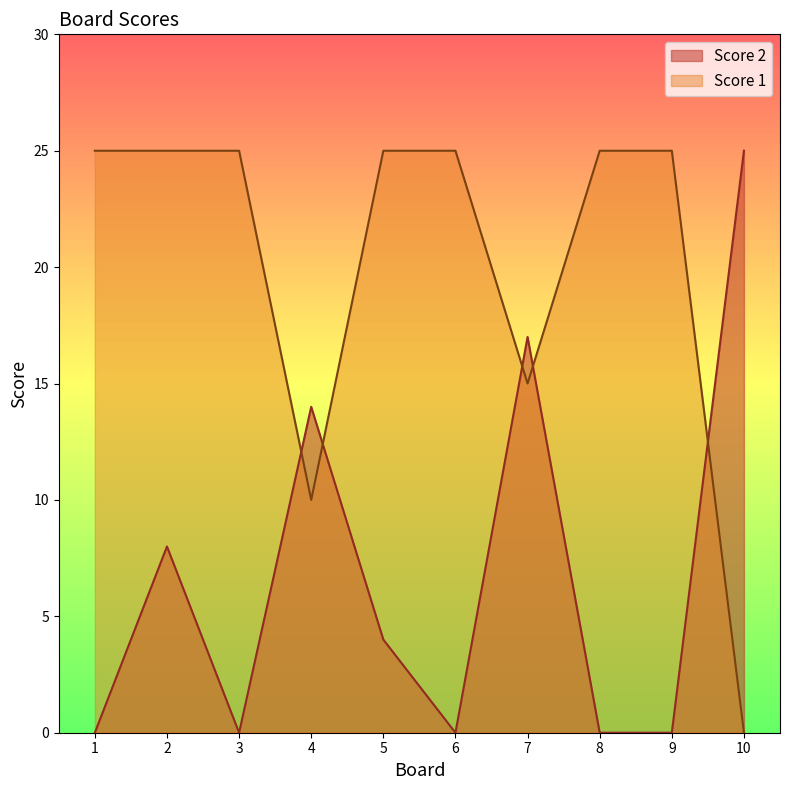

Which has a higher value, 4 or 8?

4